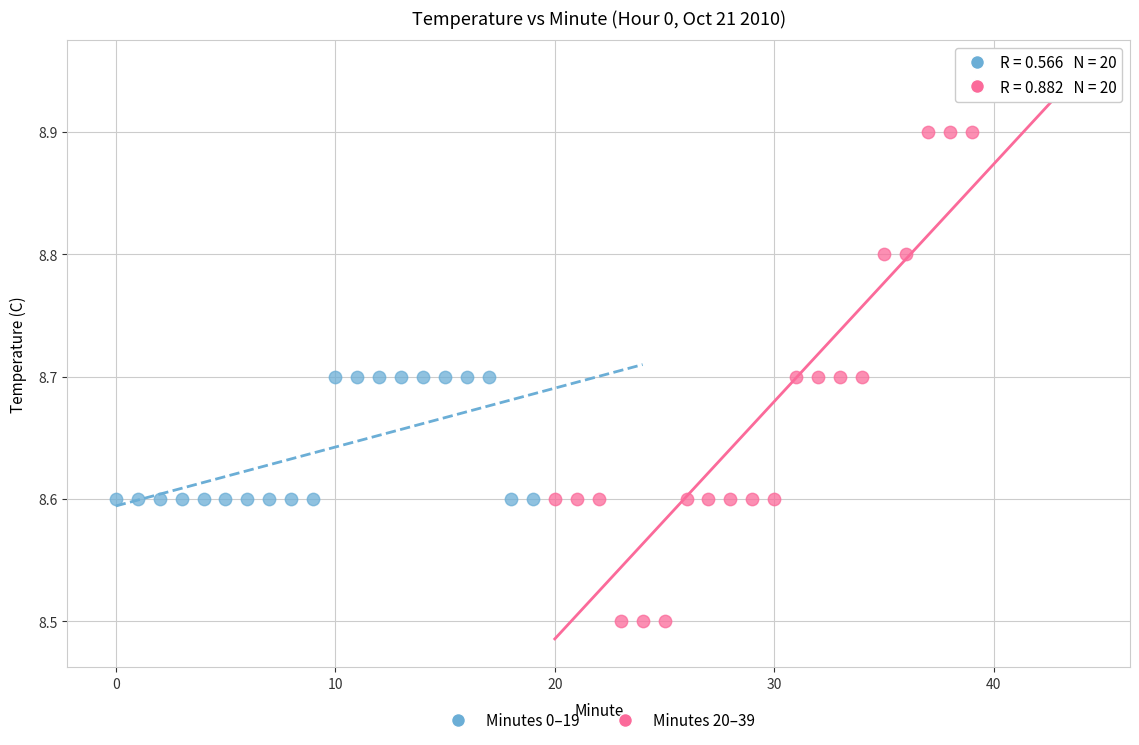

Which series reaches the minimum Y coordinate?

Minutes 20–39